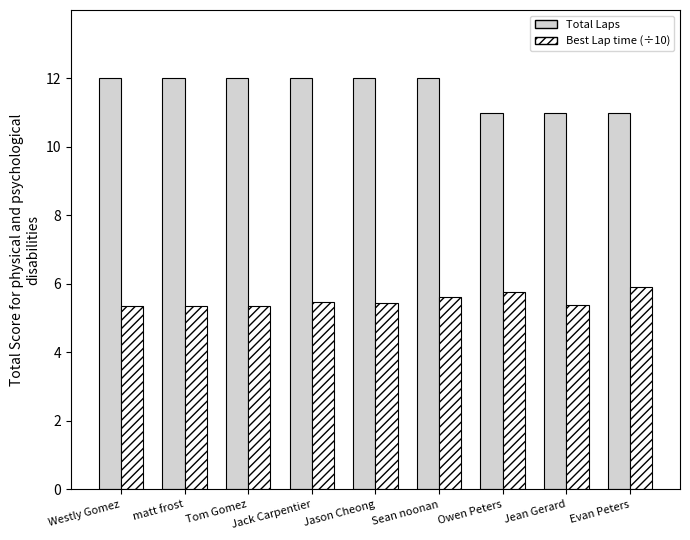

What is the highest value of the Total Laps series?

12.0